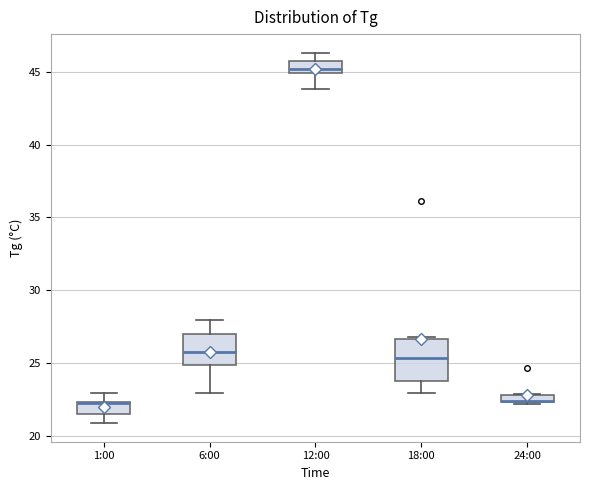

Where is the lower edge of the box for 24:00 on the y-axis? The values are not printed on the chart, so give them approximately, as read against the axis.

22.5